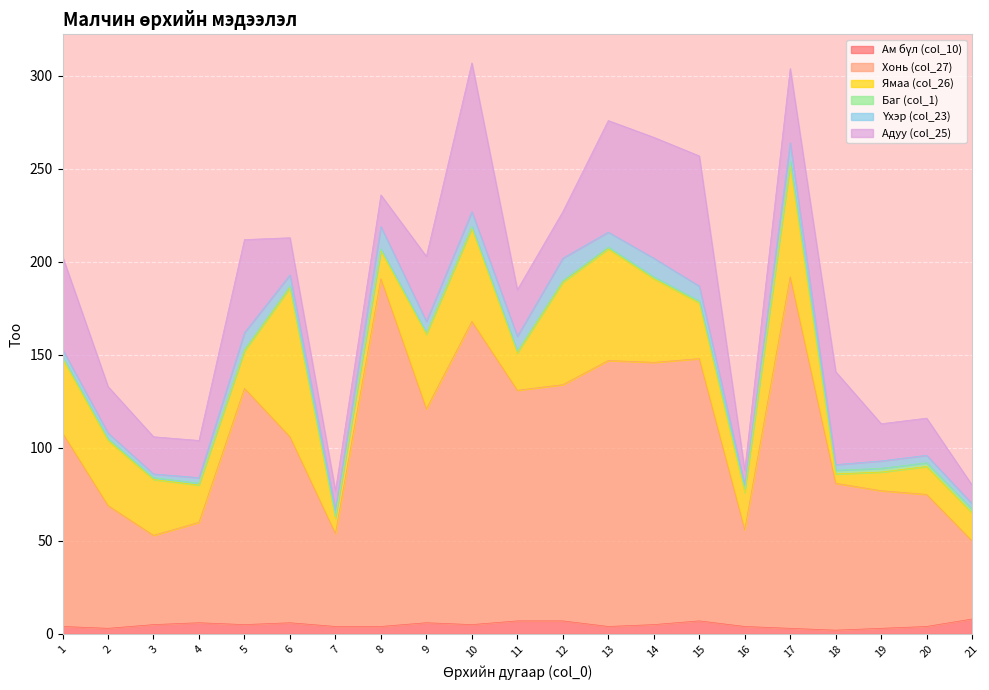

What is the approximate value of Баг (col_1) at 14?

1